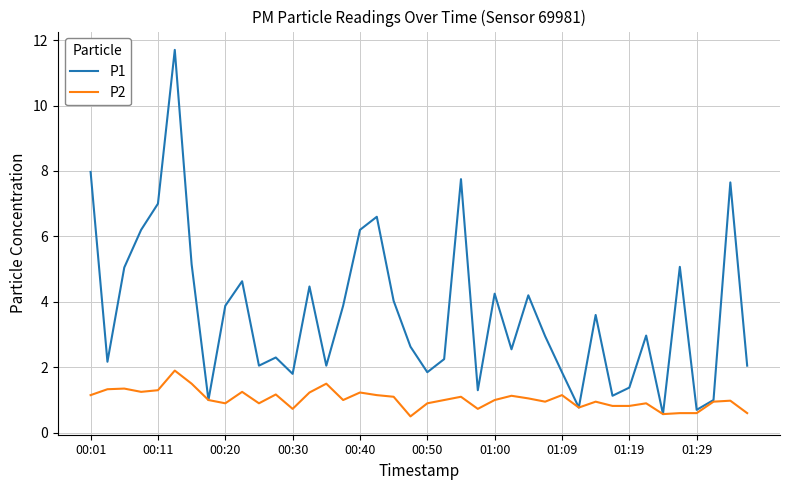

Count the number of categories in the chart.

40